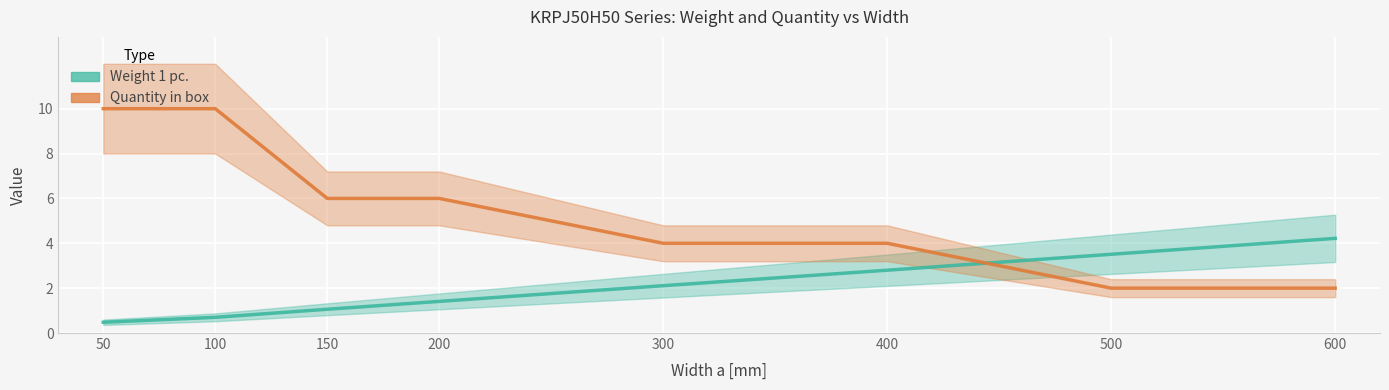

At which label does Weight 1 pc. reach its minimum?

50